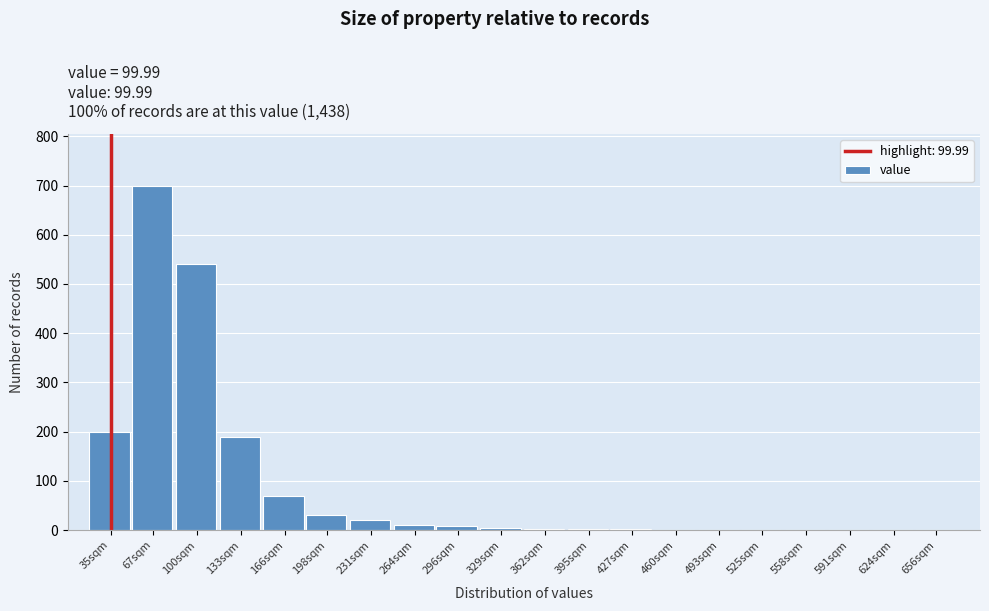

What is the sum of all values?

1784